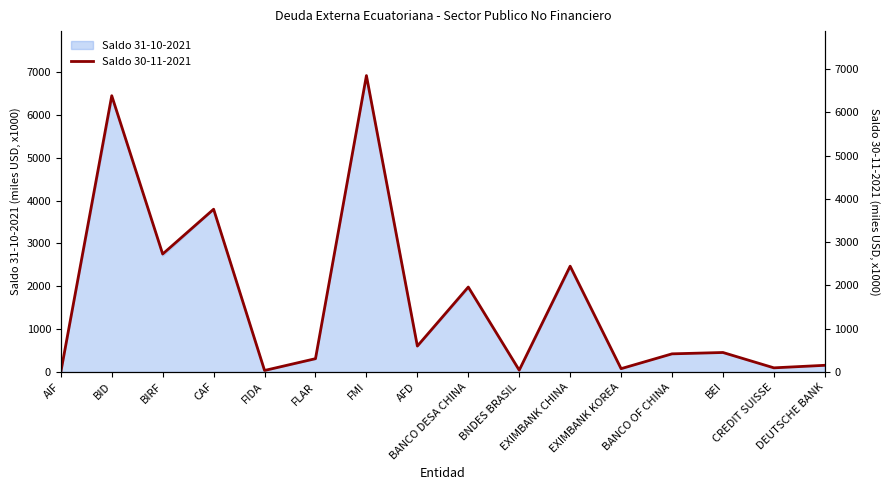

Reading left to right, extract all data points from this chart.

0.2	6383.8	2725.6	3761.1	35.3	308.0	6849.0	599.2	1962.8	42.3	2445.0	77.0	419.3	450.6	96.0	154.6